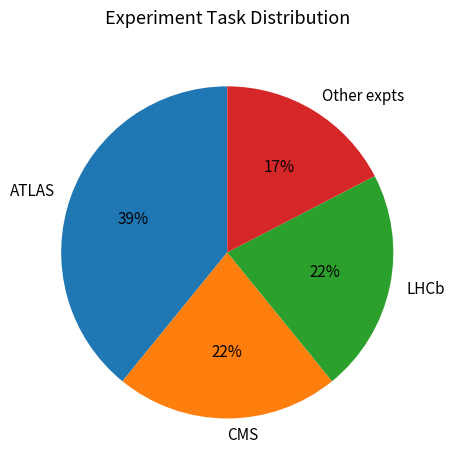

Does any single category account for the majority?

No